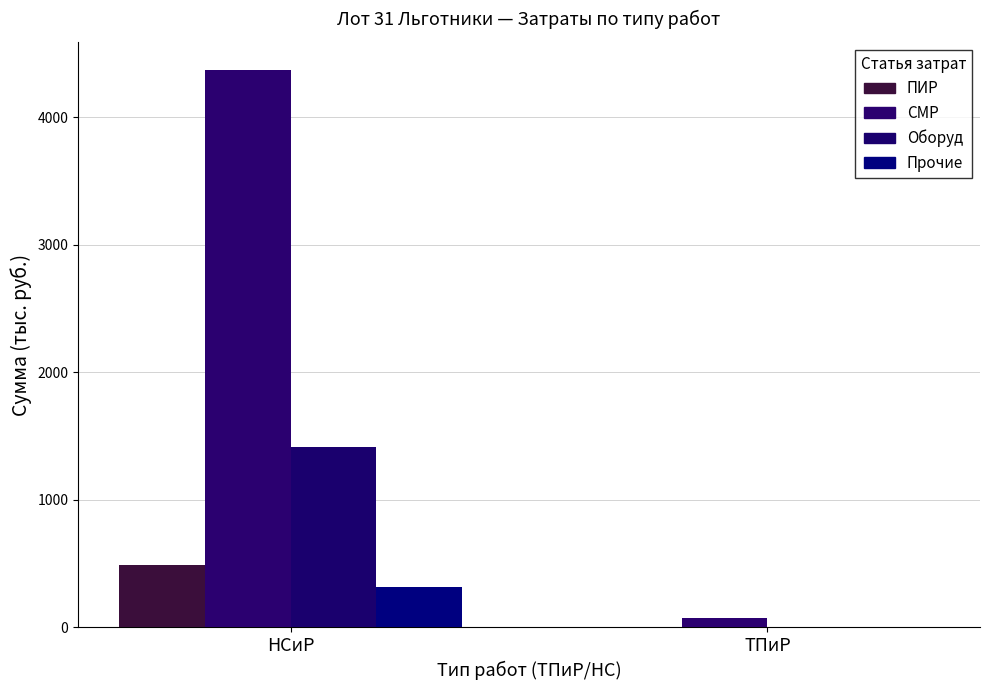

The Оборуд series shows 1417.7 at НСиР. True or false?

True